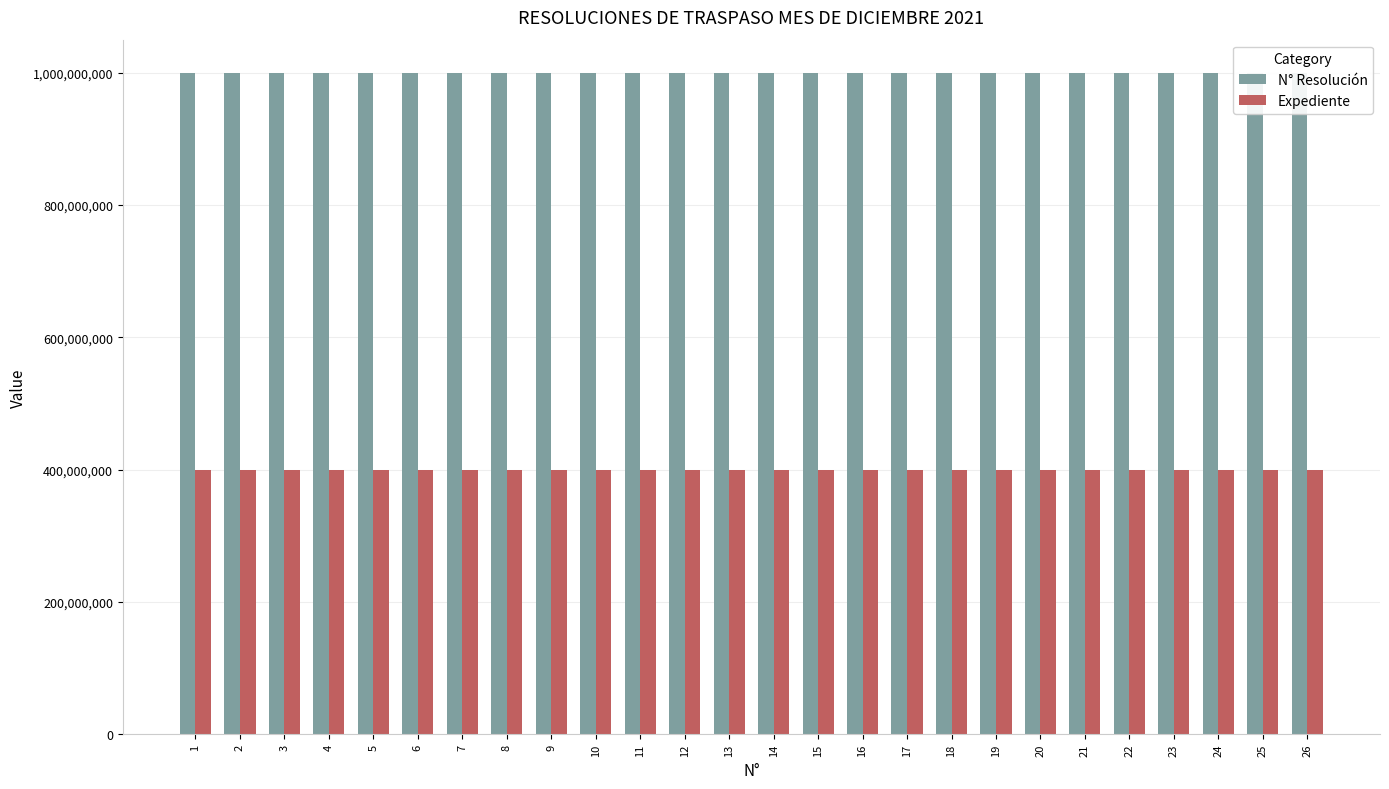

What is the greatest value displayed?

1000001730